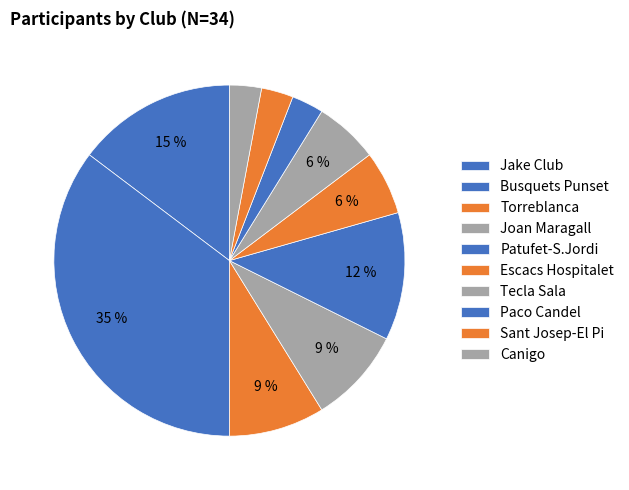

How many slices are in this pie chart?

10